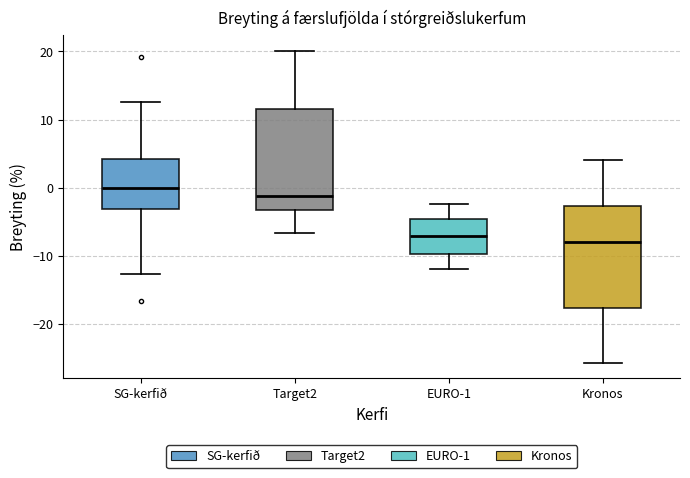

Where does the median line of the box for Kronos sit on the y-axis? The values are not printed on the chart, so give them approximately, as read against the axis.

-8